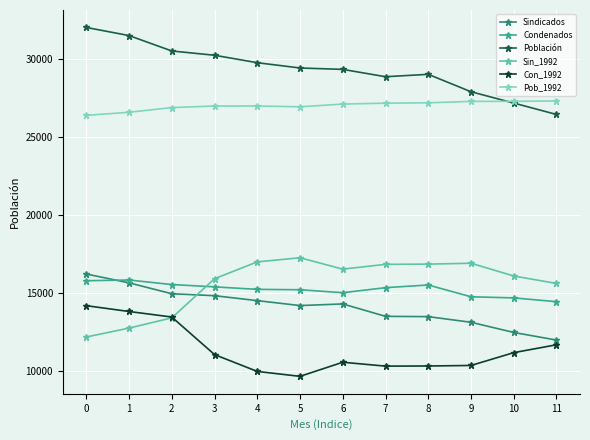

What is the difference between the Pob_1992 values at 2 and 4?

103